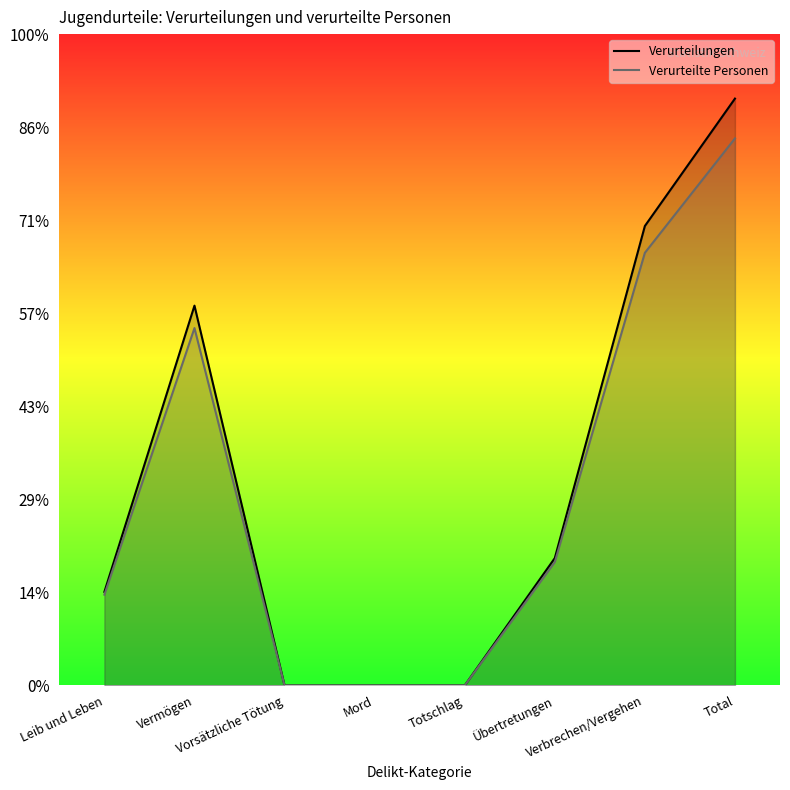

What is the highest value of the Verurteilungen series?

6307